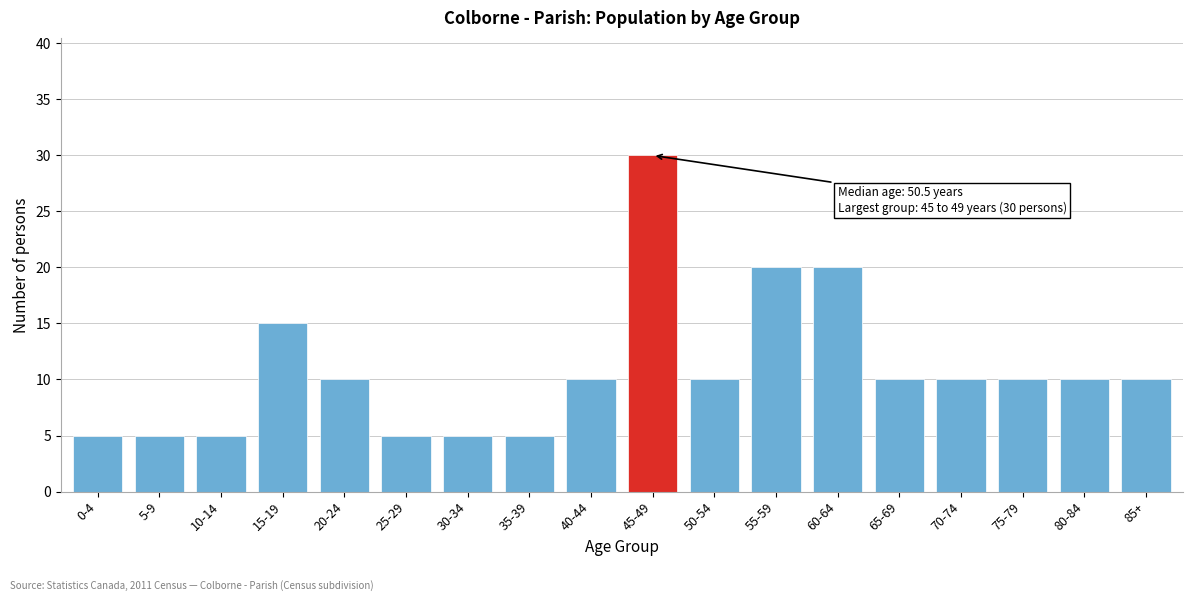

Reading left to right, list all the values displayed in this chart.

5	5	5	15	10	5	5	5	10	30	10	20	20	10	10	10	10	10